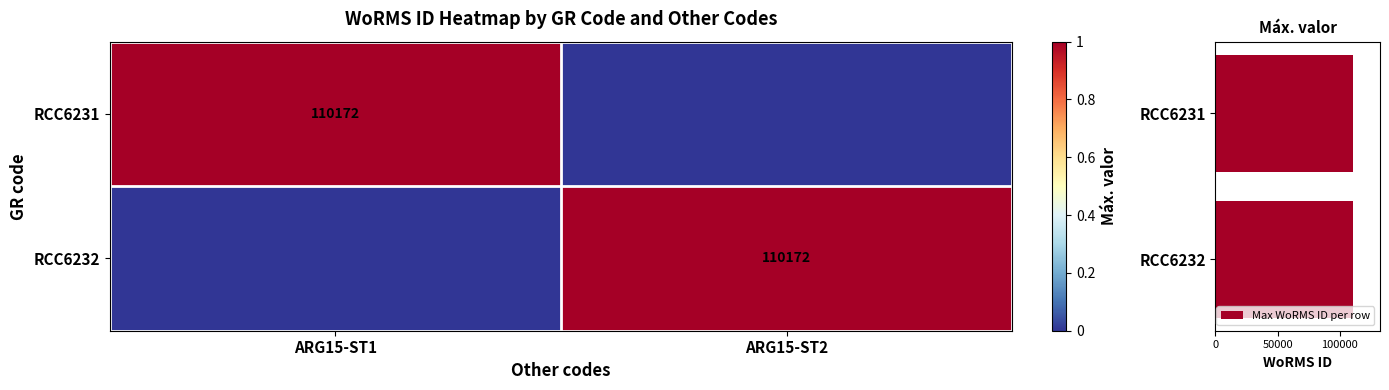

The value of Max WoRMS ID per row at ARG15-ST2 is 1.4. True or false?

False